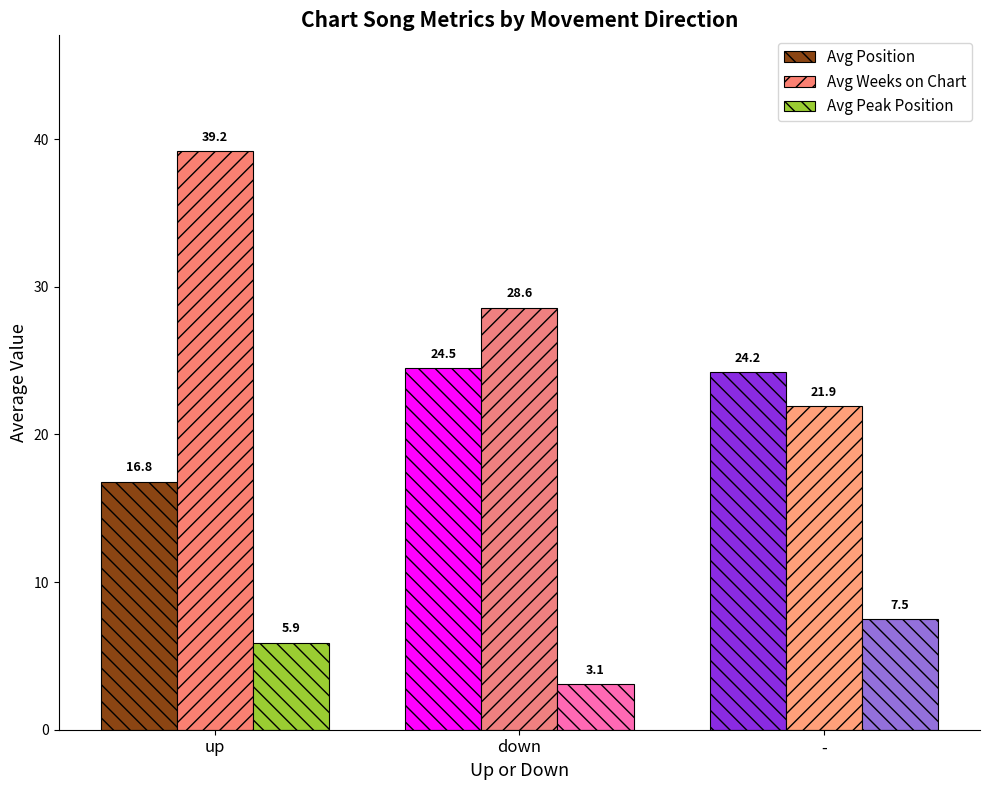

List the labels in order of Avg Peak Position value, largest first.

-, up, down